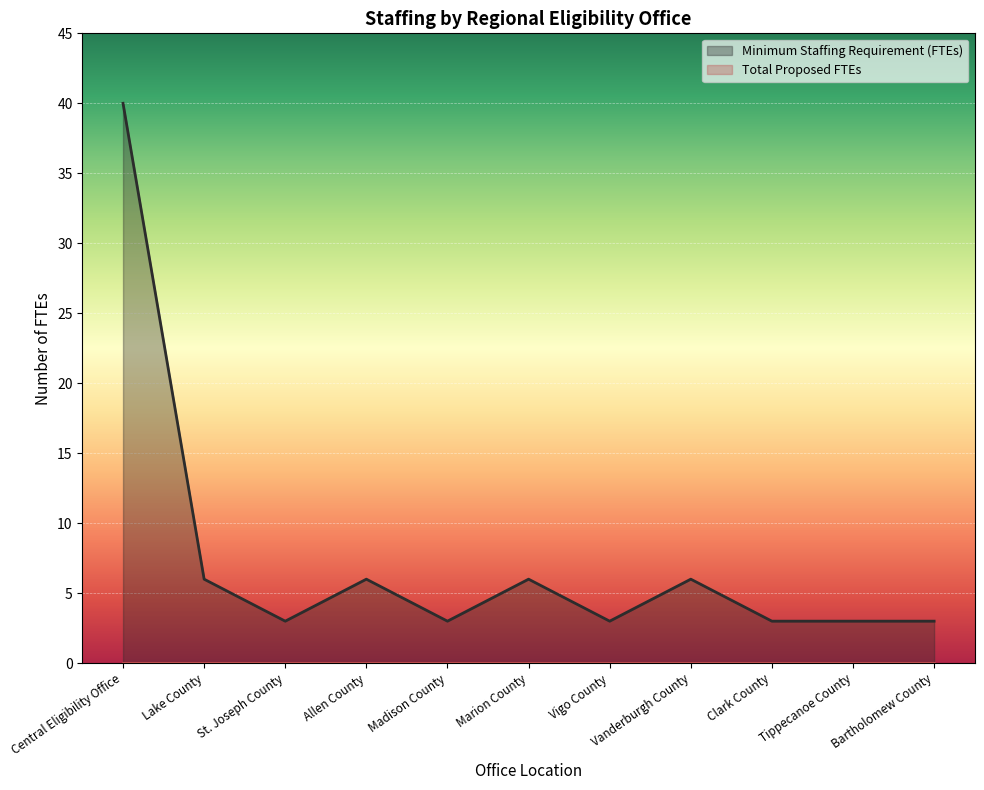

What is the minimum value shown in the chart?

0